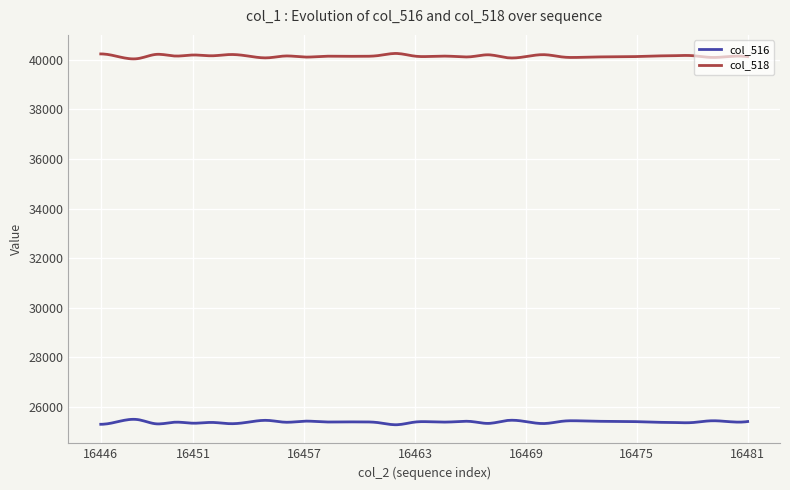

Which series has the largest total across all categories?

col_518